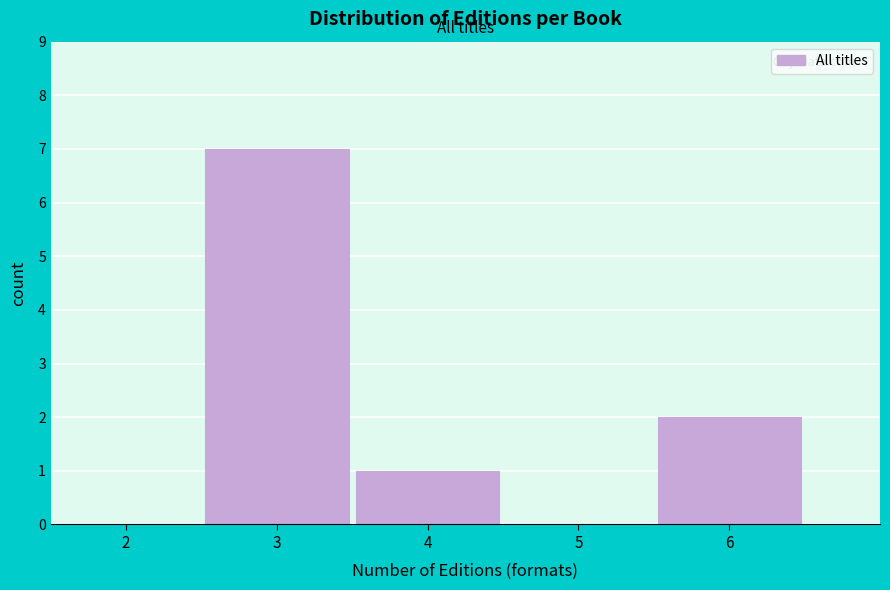

Which range on the x-axis has the tallest bar?

2.5 to 3.5